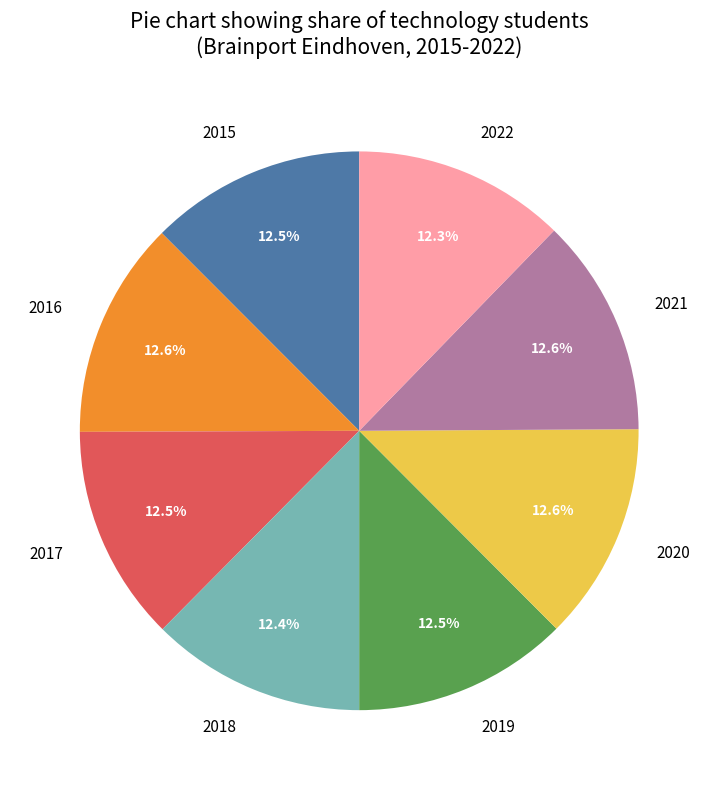

Does 2017 represent more than half of the total?

No